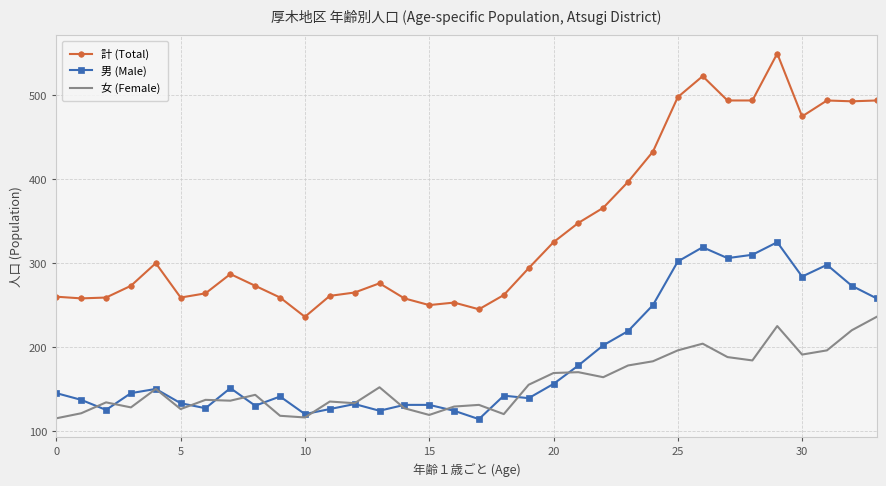

What is the sum of all 女 (Female) values?

5329